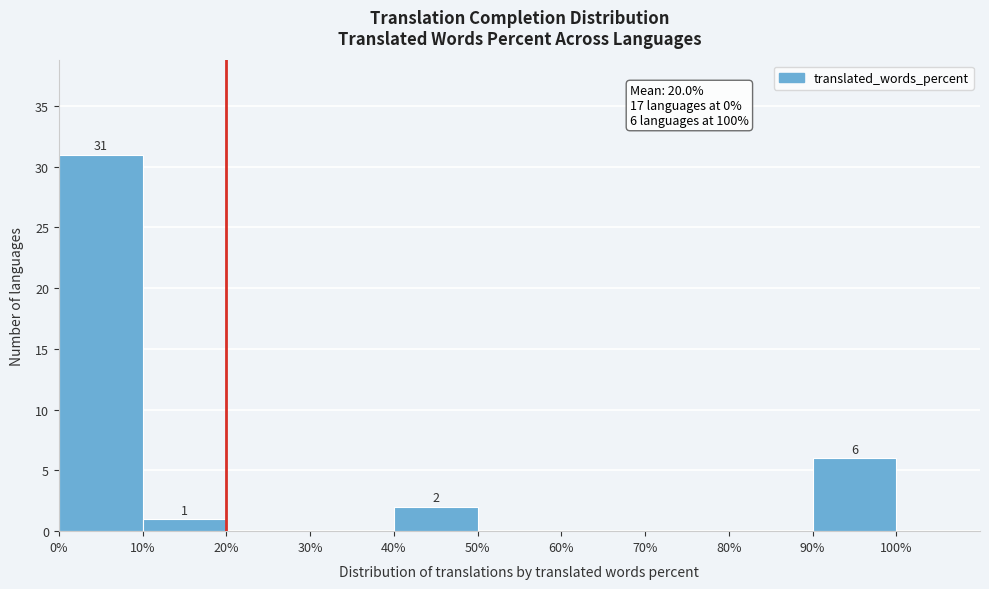

Over which range of the x-axis is the bar tallest?

0% to 10%